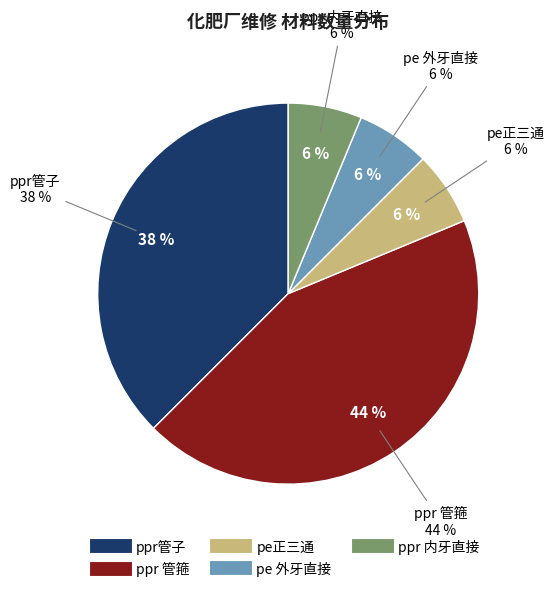

Is there any slice that represents more than half of the pie?

No